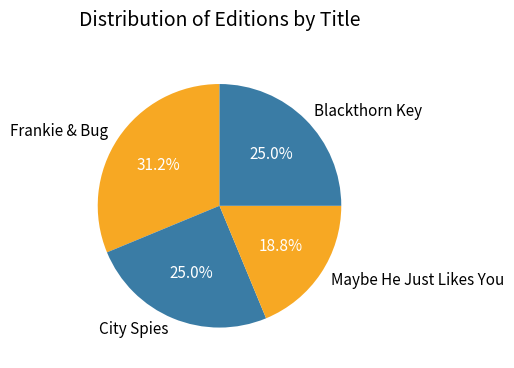

True or false: City Spies accounts for 38% of the total.

False